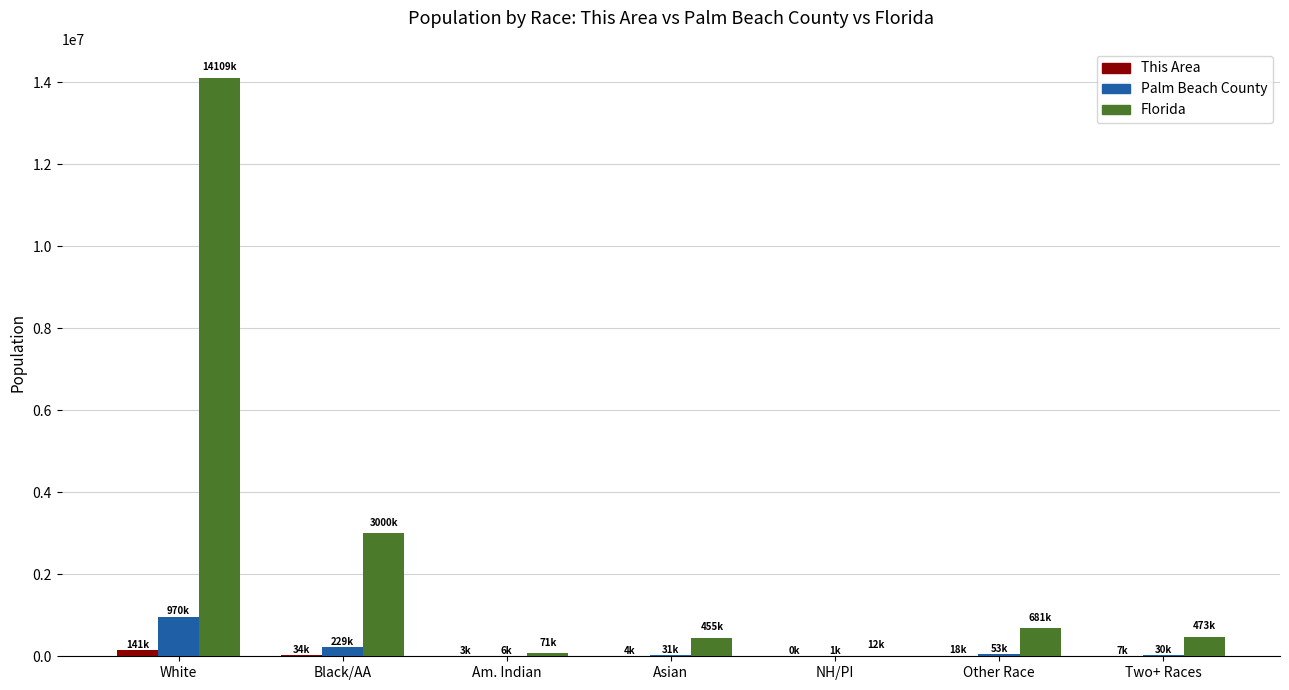

Between White and Black/AA, which series saw the biggest shift?

Florida